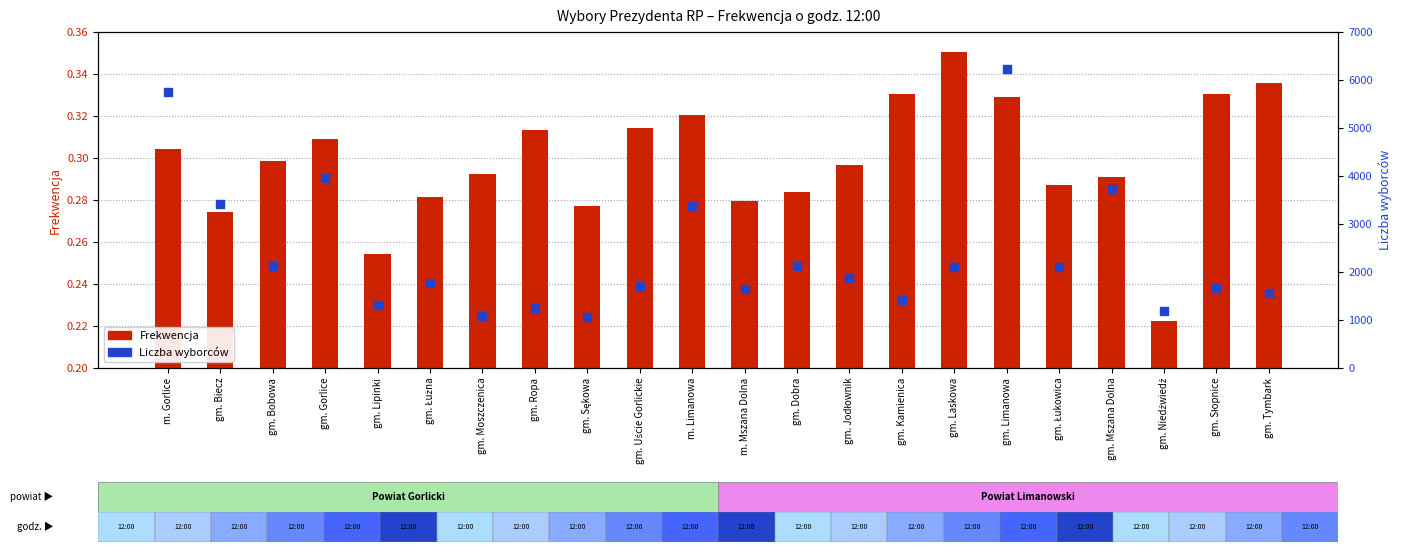

At how many categories does at least one series exceed 5133?

2